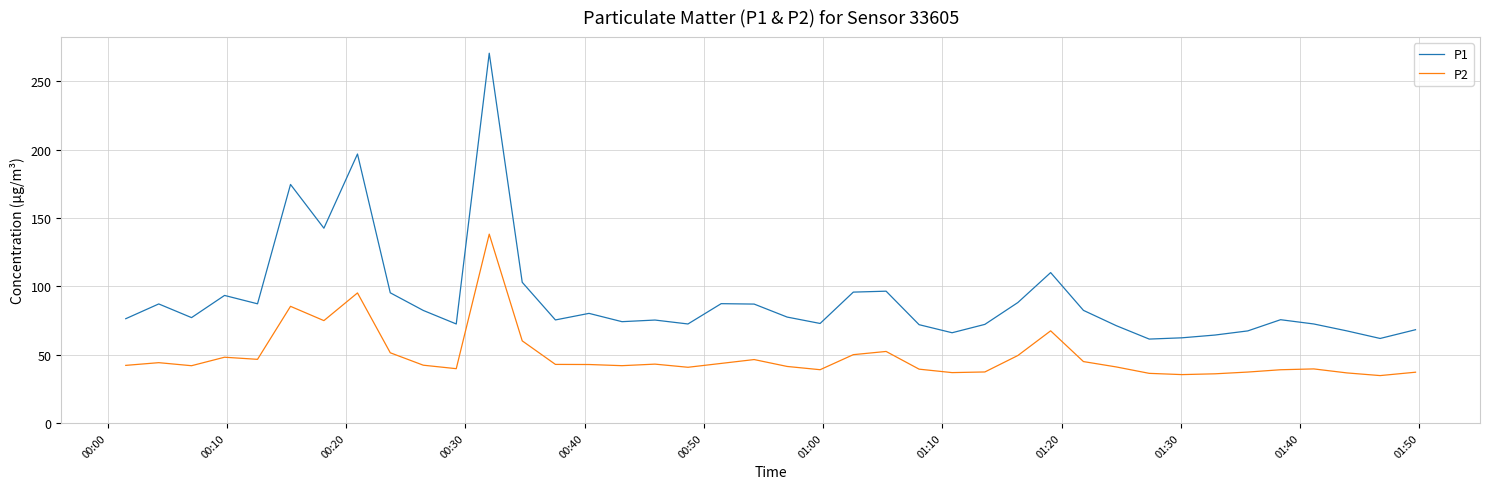

In P1, how many points are higher than both neighbors (excluding endpoints)?

11